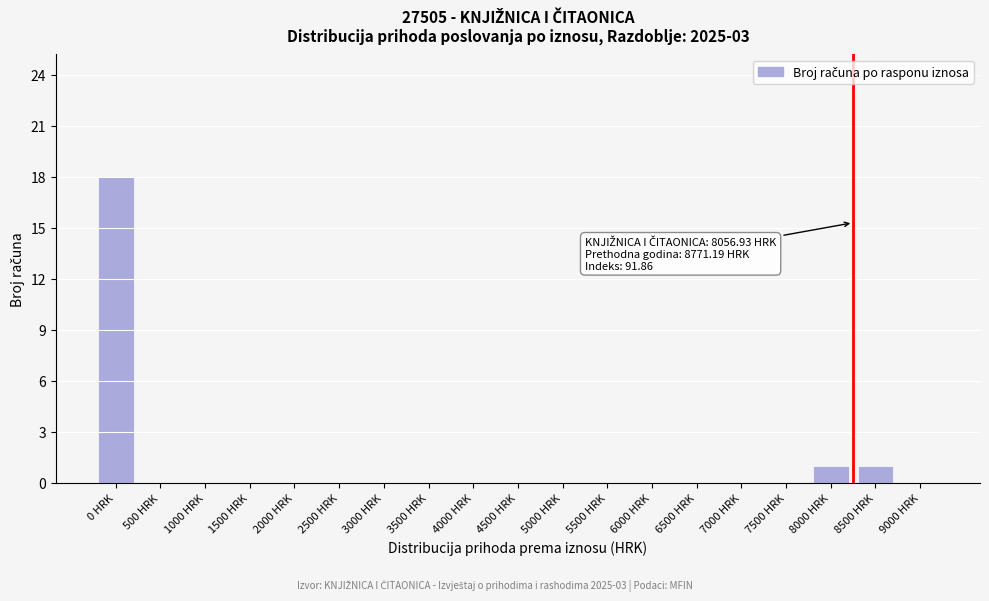

Reading right to left, extract all data points from this chart.

9000 HRK=0	8500 HRK=1	8000 HRK=1	7500 HRK=0	7000 HRK=0	6500 HRK=0	6000 HRK=0	5500 HRK=0	5000 HRK=0	4500 HRK=0	4000 HRK=0	3500 HRK=0	3000 HRK=0	2500 HRK=0	2000 HRK=0	1500 HRK=0	1000 HRK=0	500 HRK=0	0 HRK=18